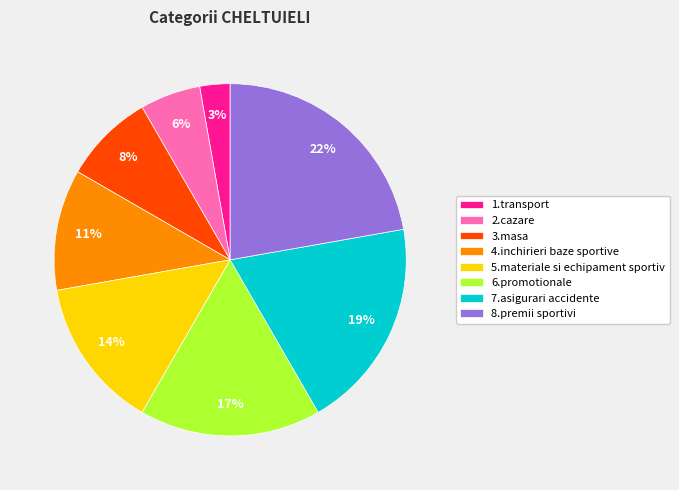

Does 6.promotionale account for over 50% of the chart?

No